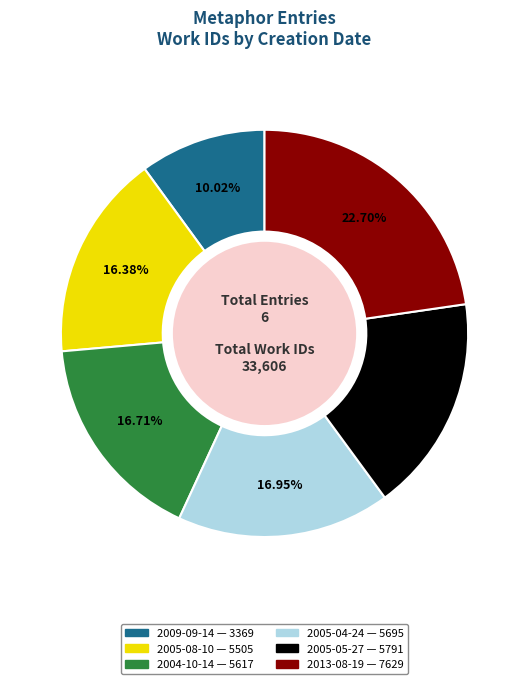

Approximately how many times larger is the value at 2005-05-27 compared to 2004-10-14?

1.0